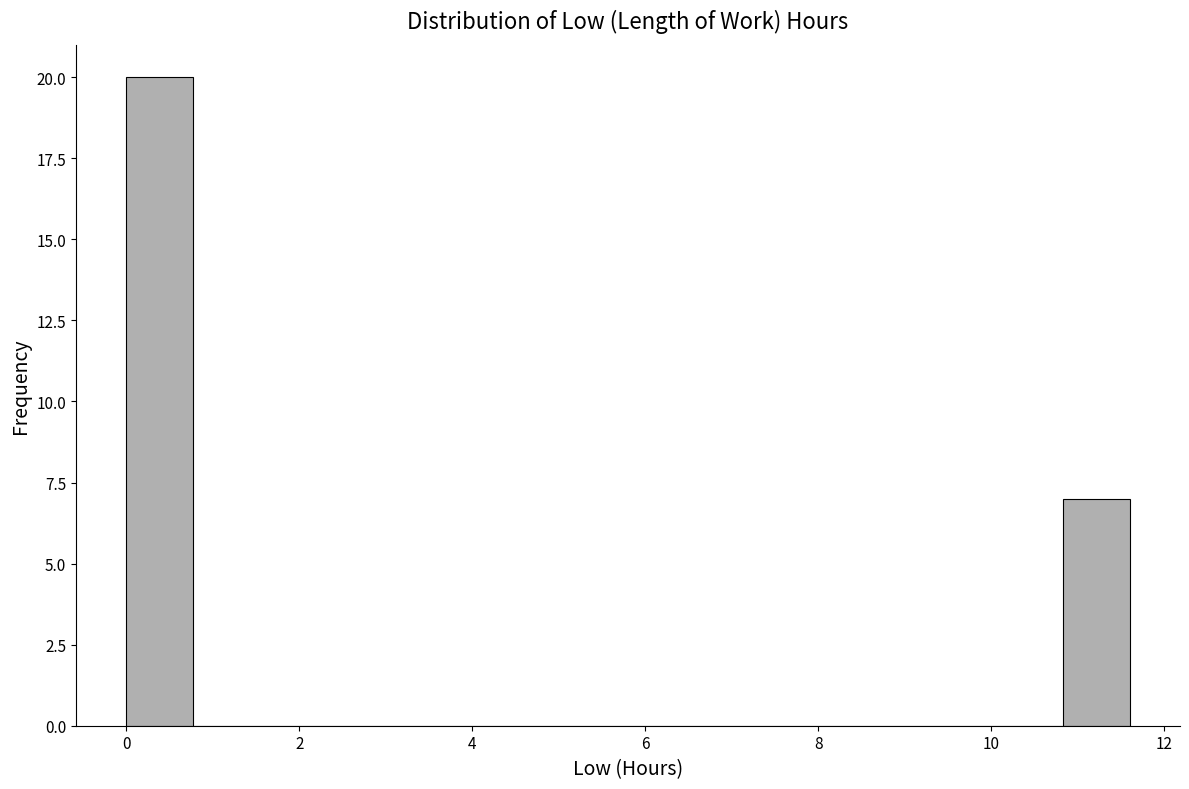

Around what value on the x-axis is the tallest bar? Give the approximate position of its centre, as read against the axis.

0.4